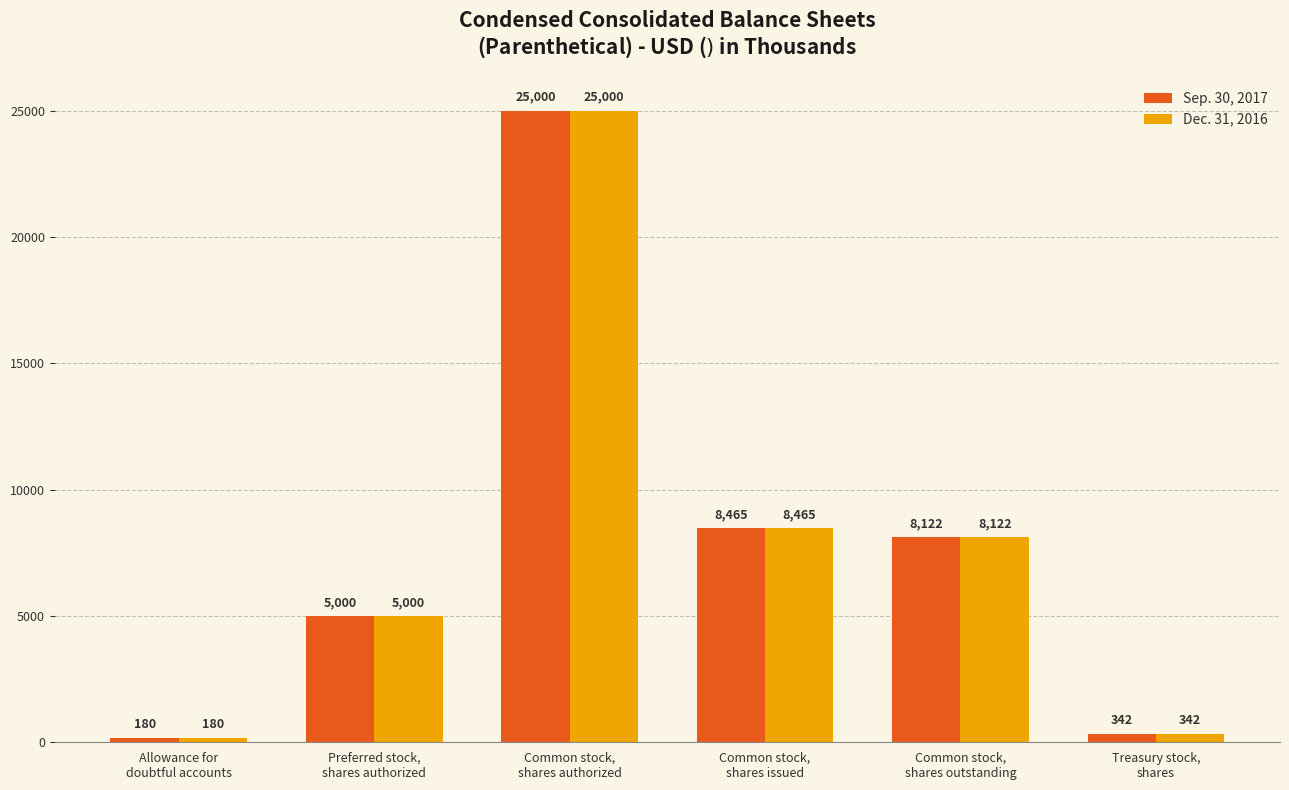

What is the average value of the Sep. 30, 2017 series?

7852